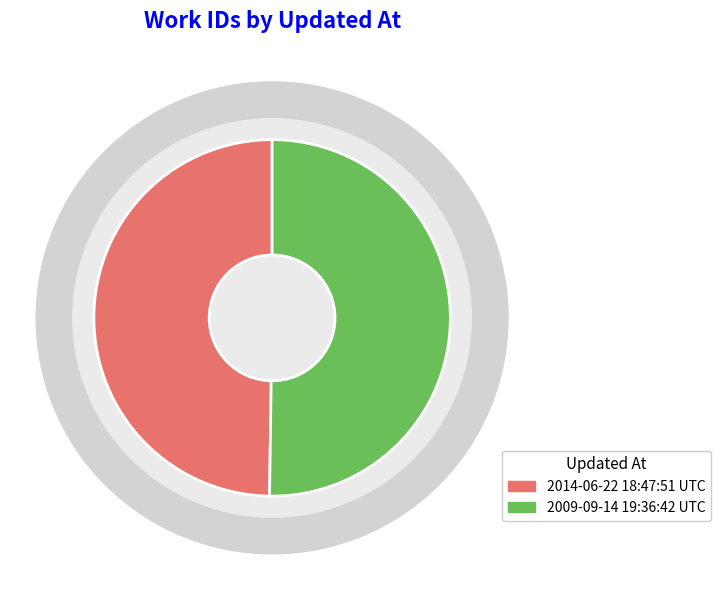

To the nearest percent, what percentage of the pie is 2014-06-22 18:47:51 UTC?

50%